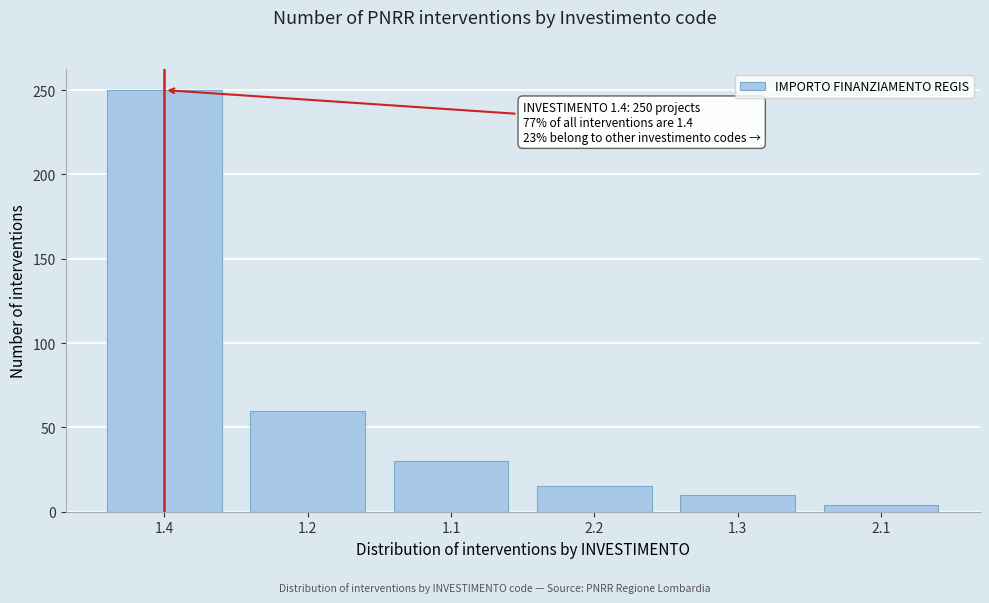

Reading right to left, extract all data points from this chart.

4	10	15	30	60	250